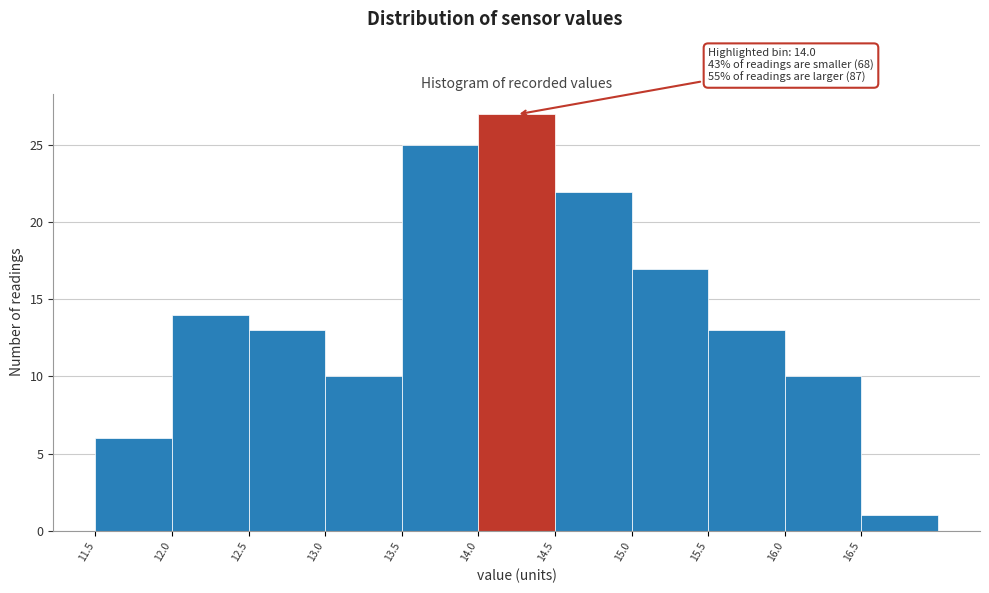

Which range on the x-axis has the tallest bar?

14.0 to 14.5